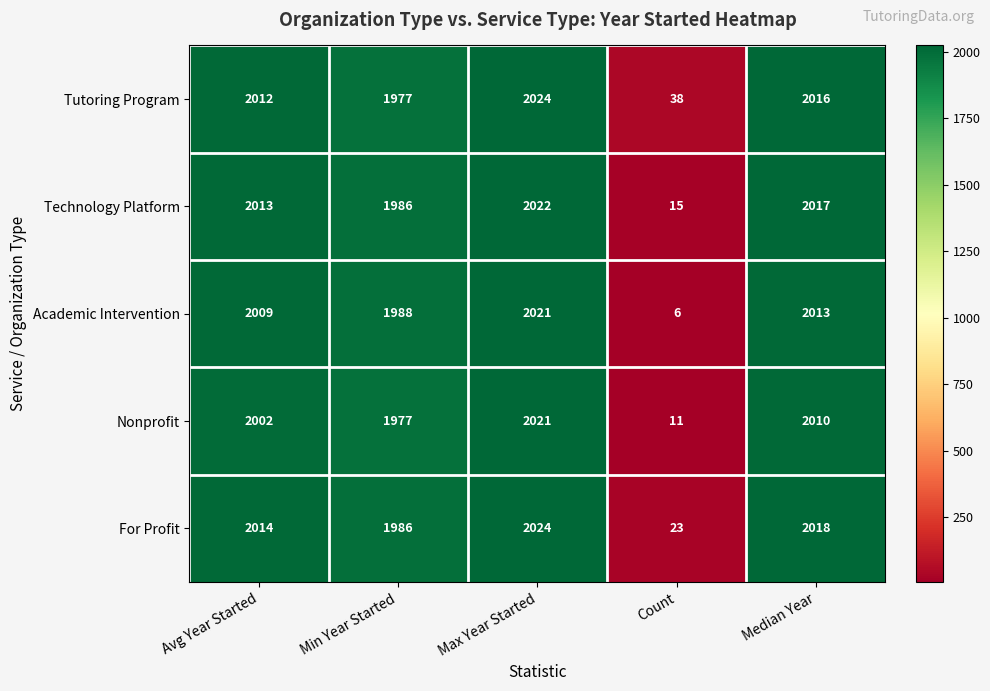

The Tutoring Program series shows 2016 at Median Year. True or false?

True